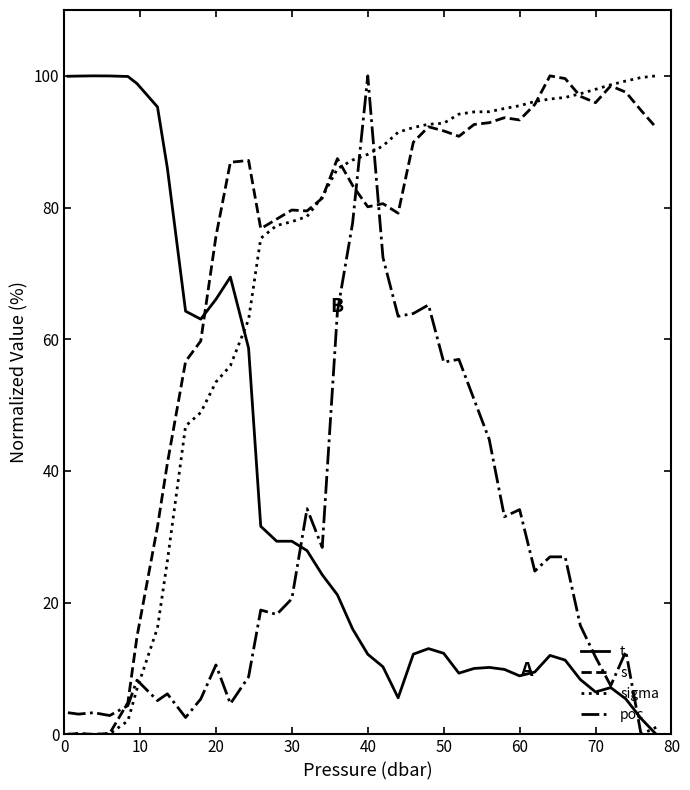

How many lines are shown in the chart?

4